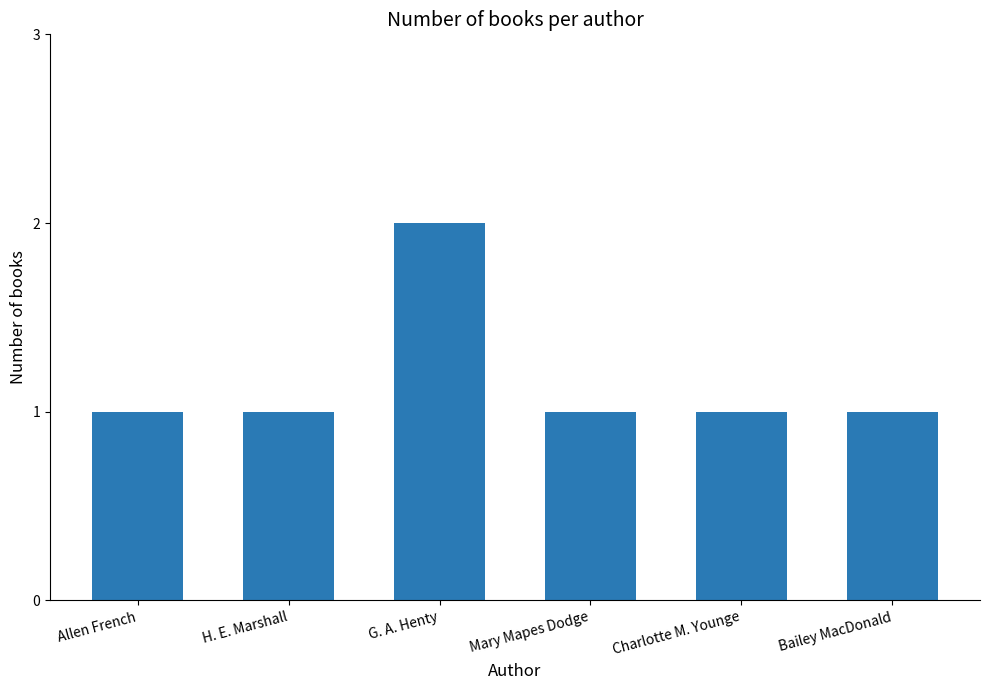

Which category has the highest value across all series?

G. A. Henty